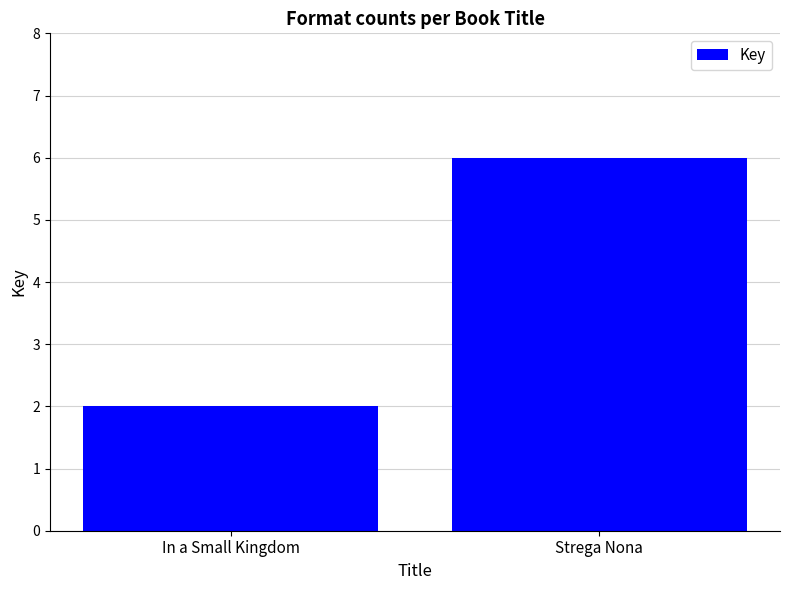

What is the maximum value shown in the chart?

6